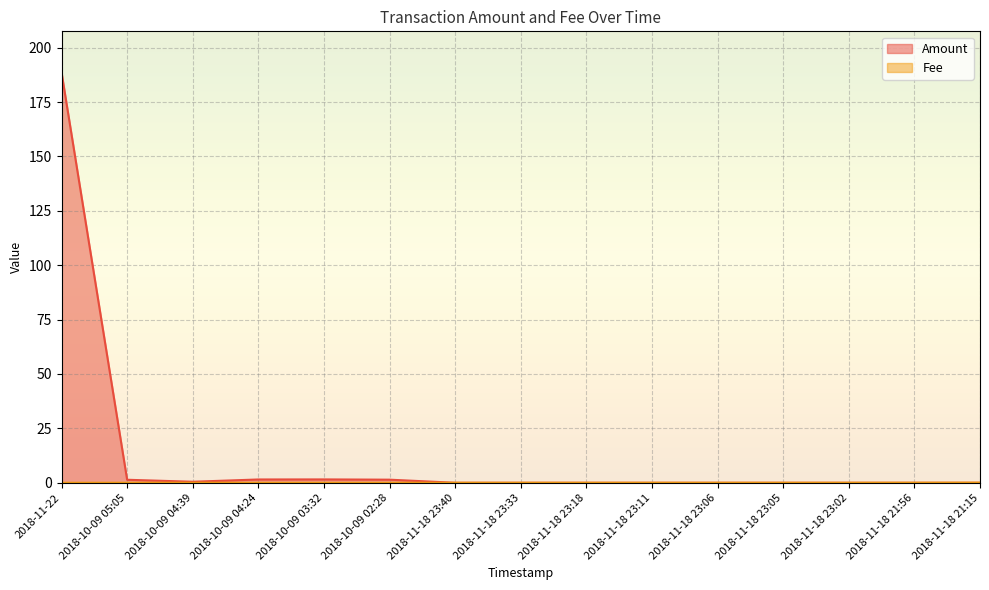

True or false: Fee has more than 0 interior local peaks.

False